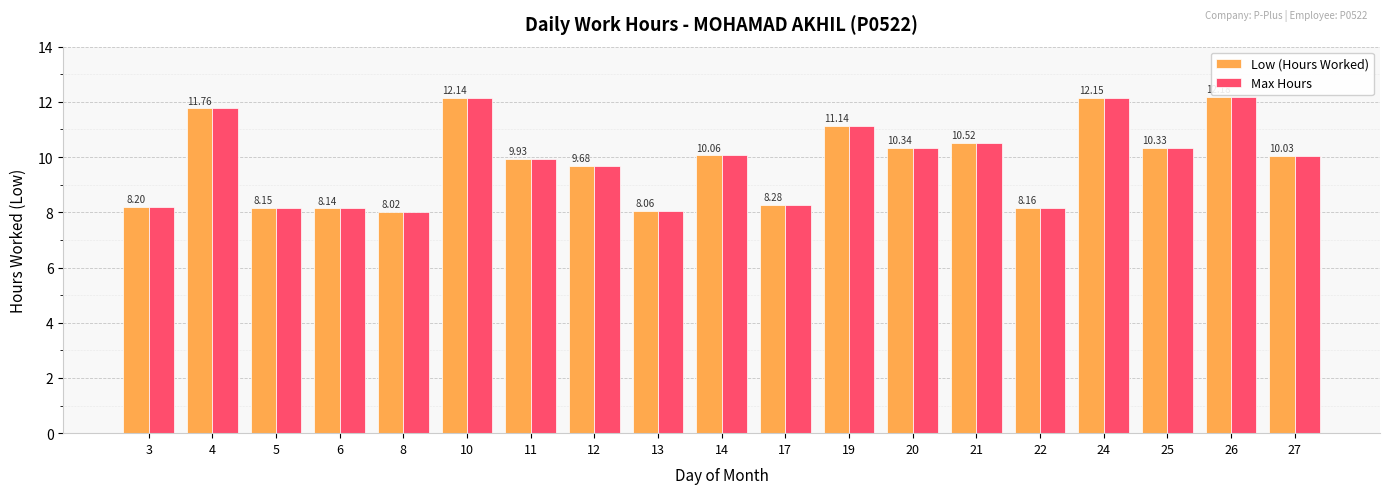

Is it true that Max Hours equals 10.1 at 14?

True